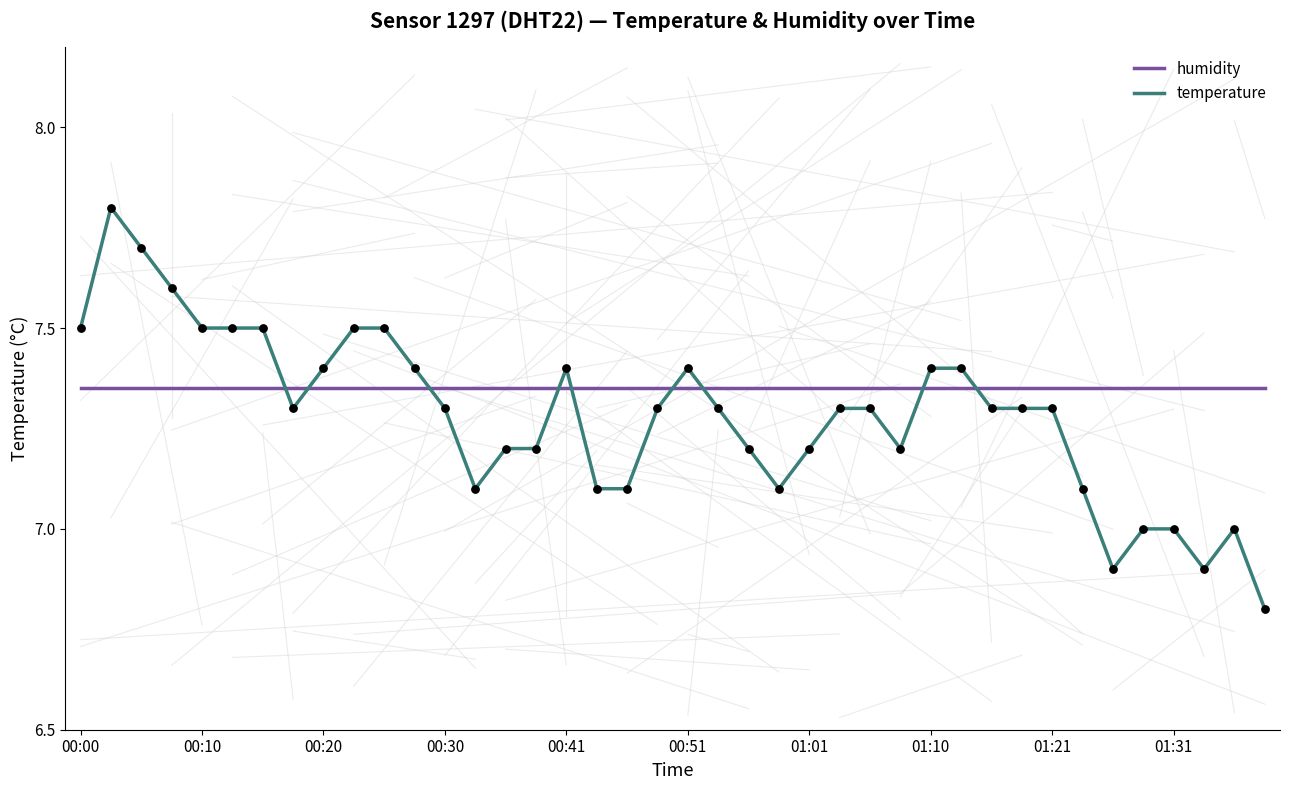

Which series has the largest range (max minus min)?

temperature